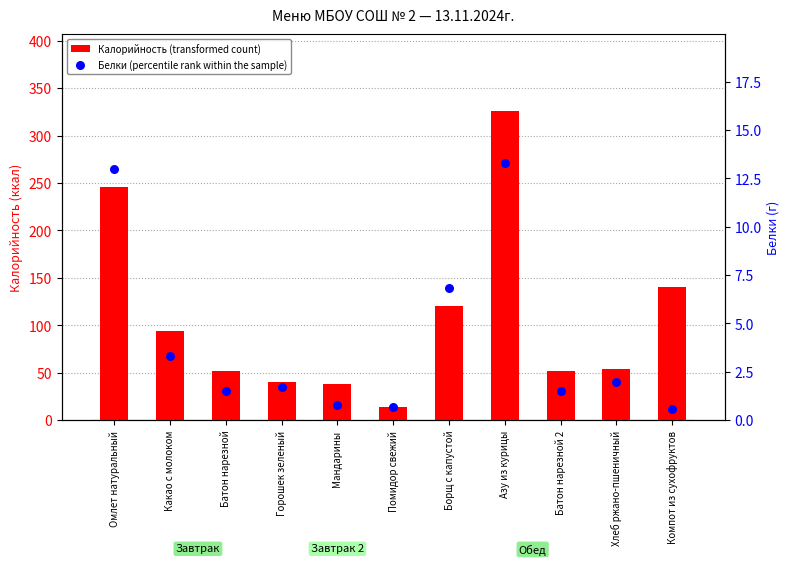

What is the total value across all series at Азу из курицы?

338.8